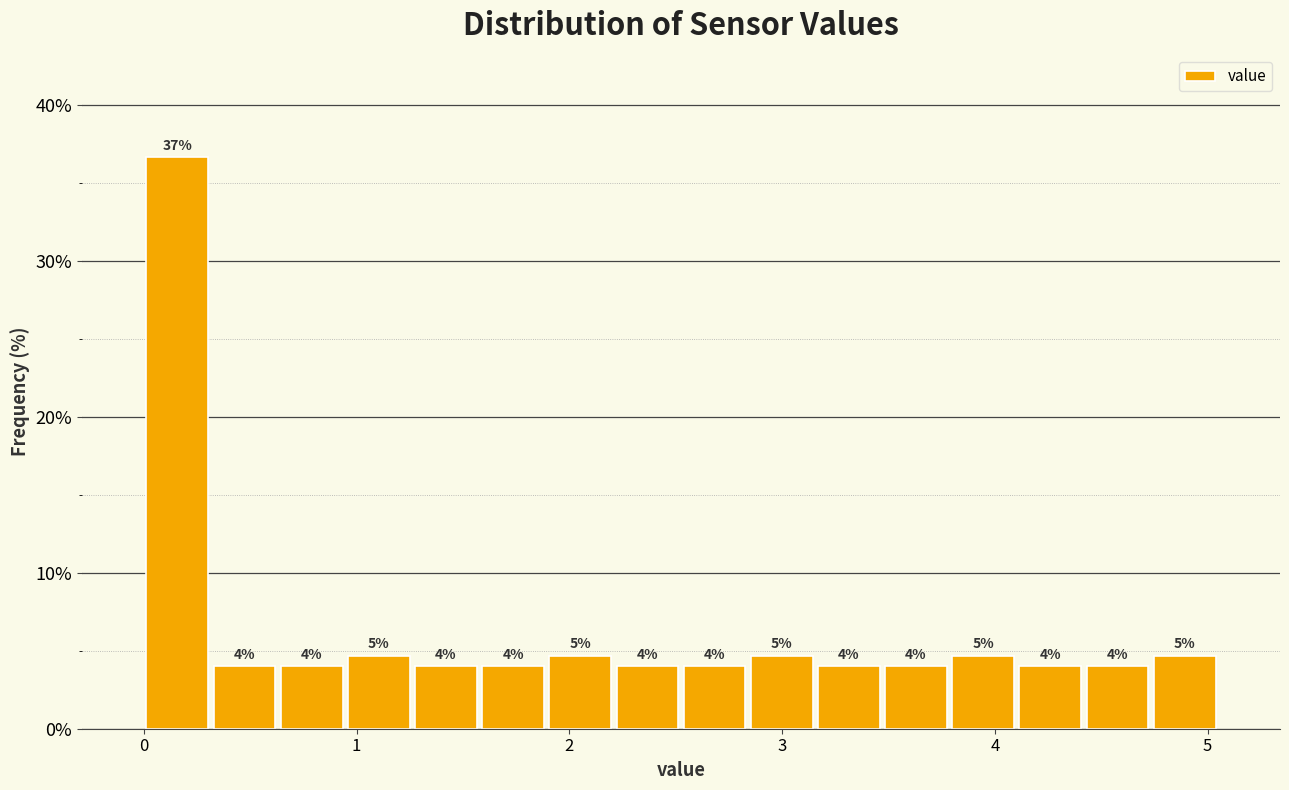

Around what value on the x-axis is the tallest bar? Give the approximate position of its centre, as read against the axis.

0.2